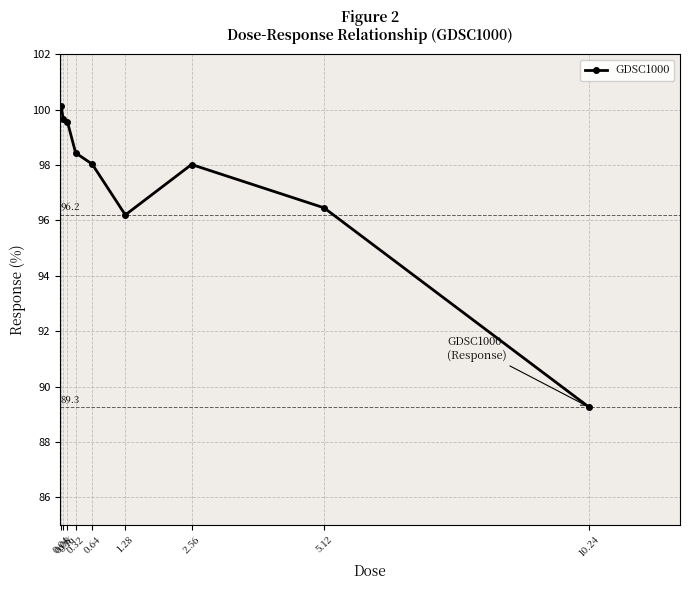

True or false: the data has more than 2 interior local peaks.

False